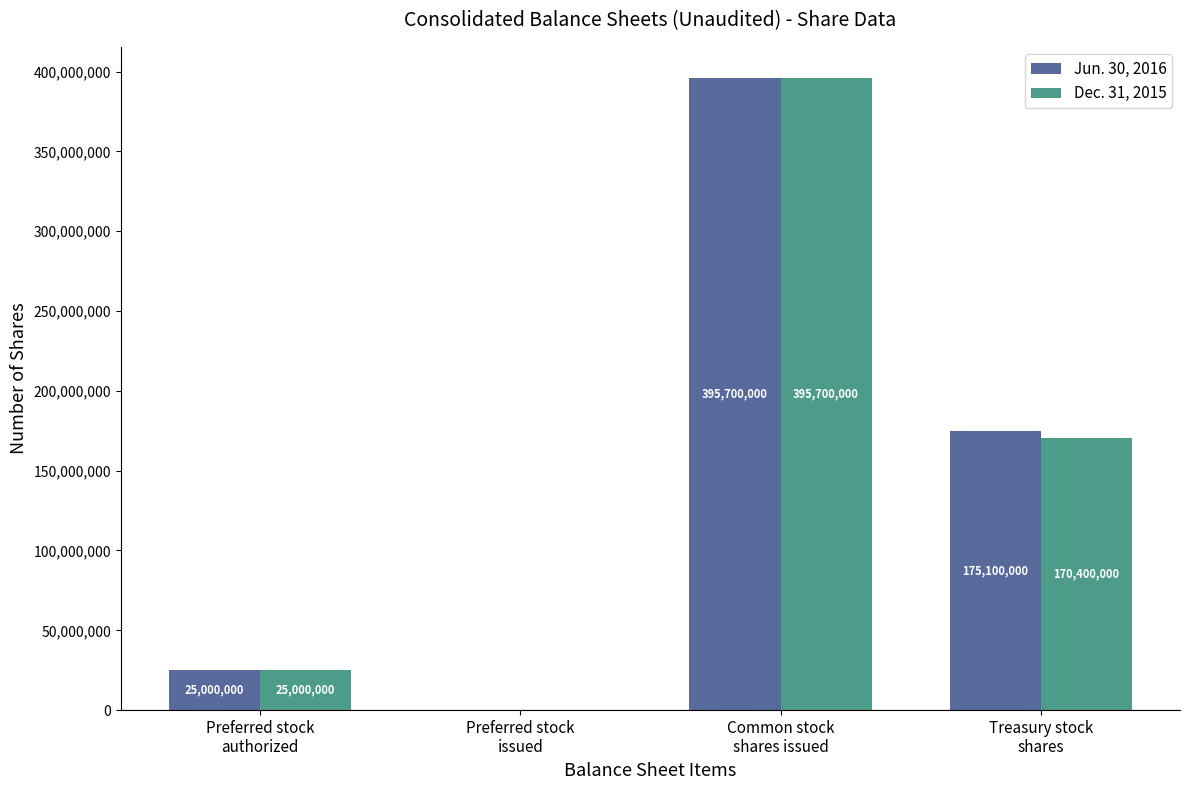

Reading left to right, transcribe all the data shown in this chart.

Jun. 30, 2016: 25000000	0	395700000	175100000
Dec. 31, 2015: 25000000	0	395700000	170400000